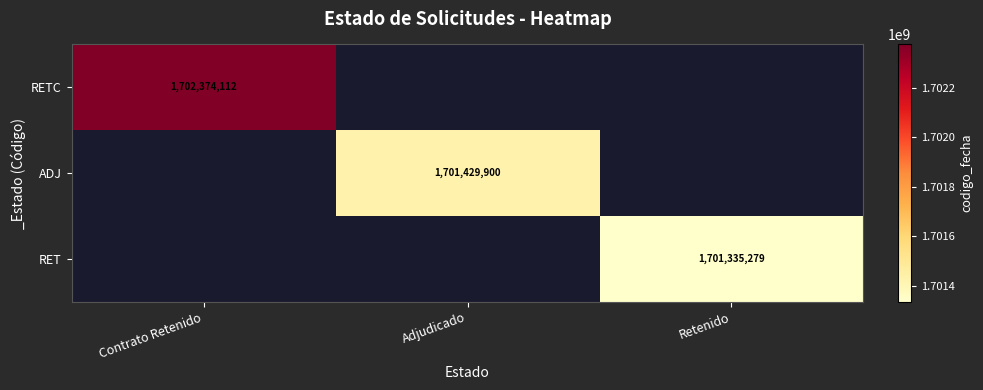

The value of ADJ at Adjudicado is 1188994659. True or false?

False